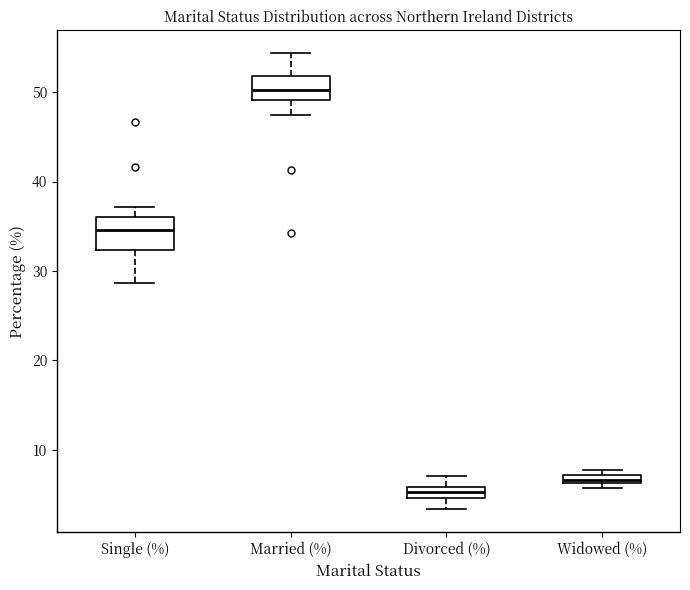

Where is the lower edge of the box for Divorced (%) on the y-axis? The values are not printed on the chart, so give them approximately, as read against the axis.

5